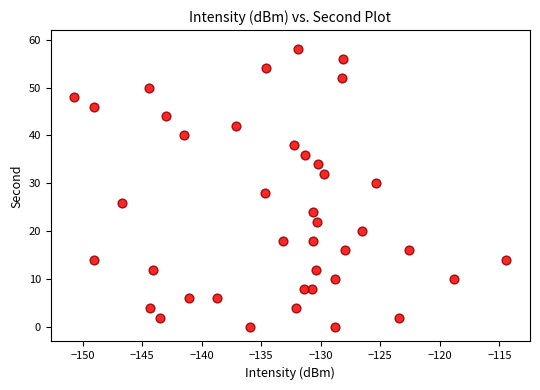

What is the range of Y values (max minus min)?

58